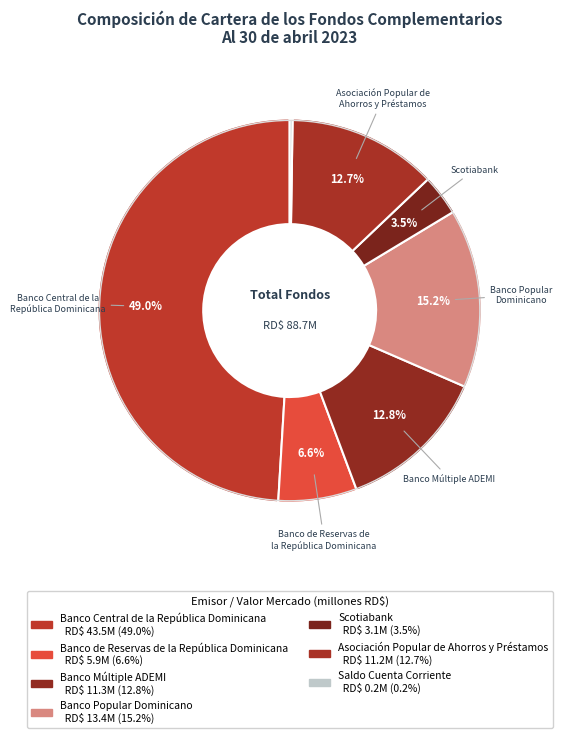

Is there a majority slice in this chart?

No